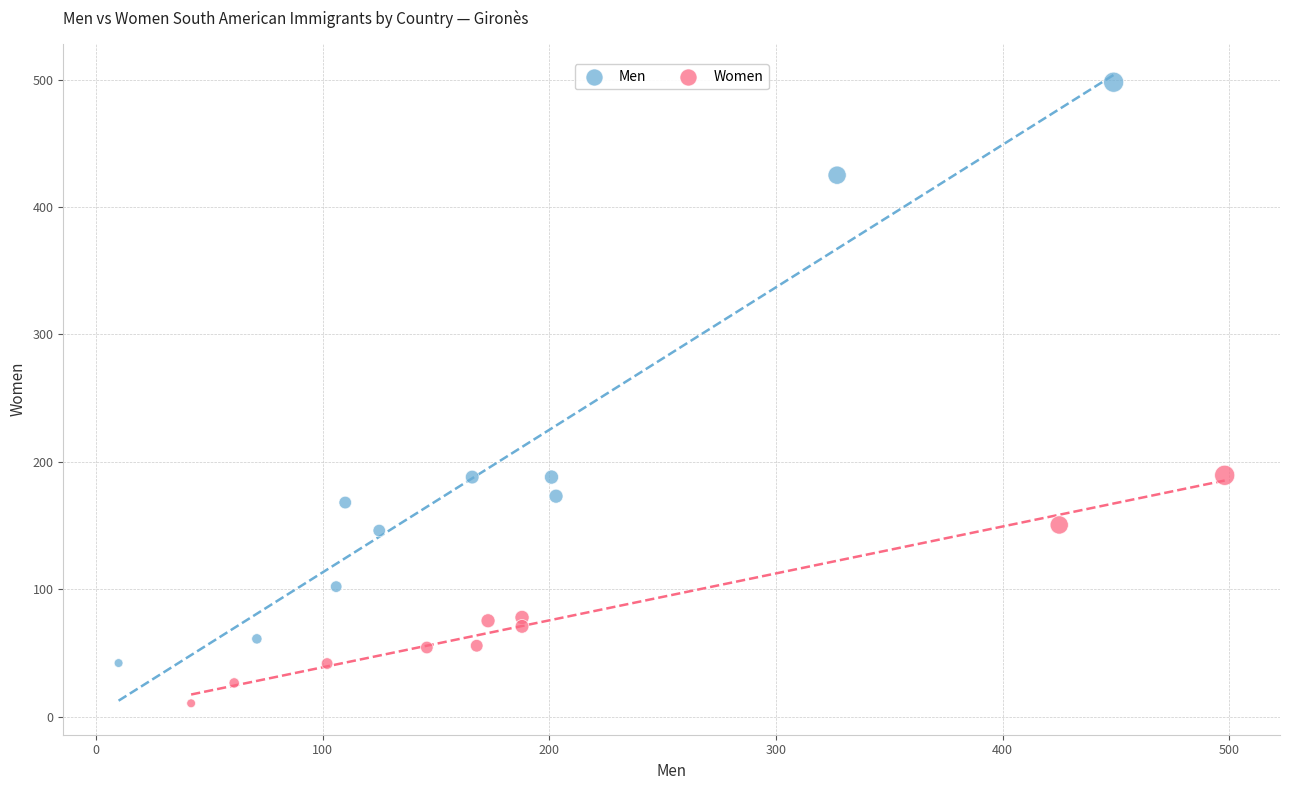

Which series has the widest spread of Y values?

Men